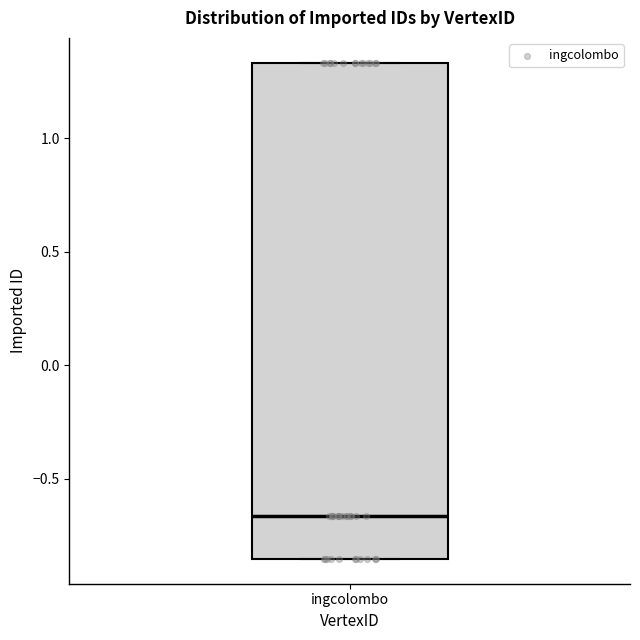

Where does the median line of the box for ingcolombo sit on the y-axis? The values are not printed on the chart, so give them approximately, as read against the axis.

-0.65